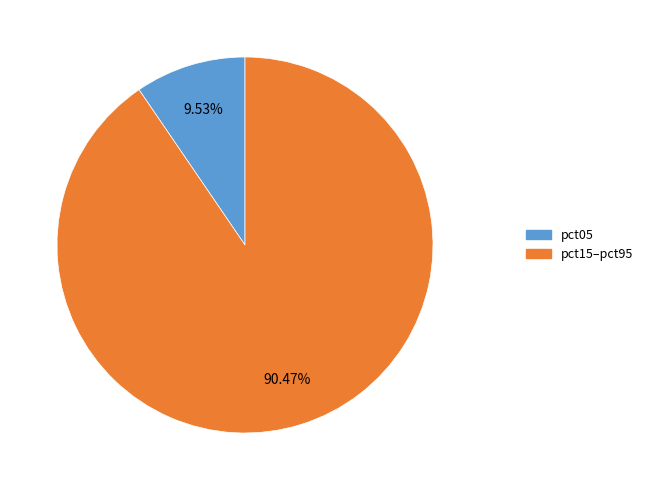

Does any single category account for the majority?

Yes